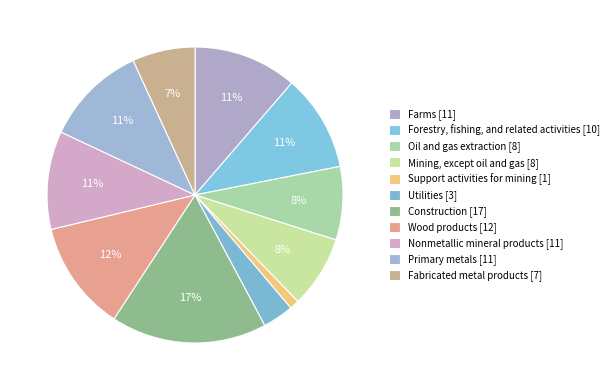

How many slices are in this pie chart?

11